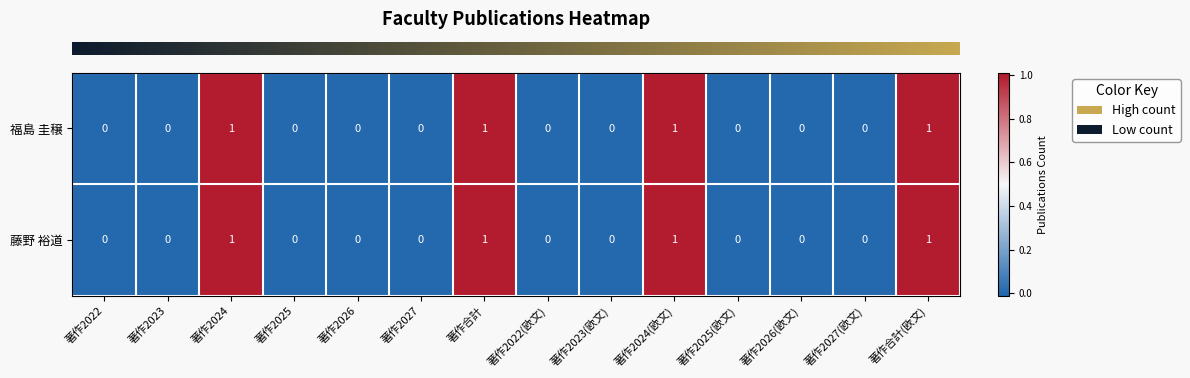

What is the maximum value shown in the chart?

1